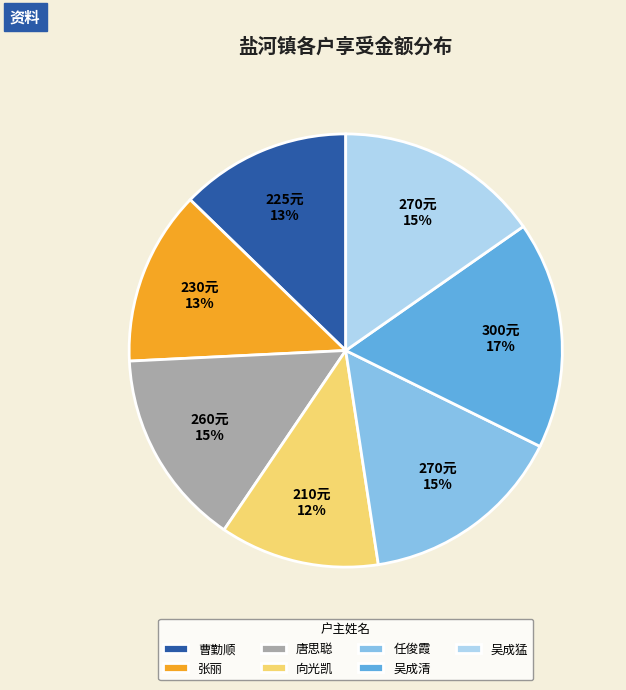

Is it true that 唐思聪 is 23% of the pie?

False